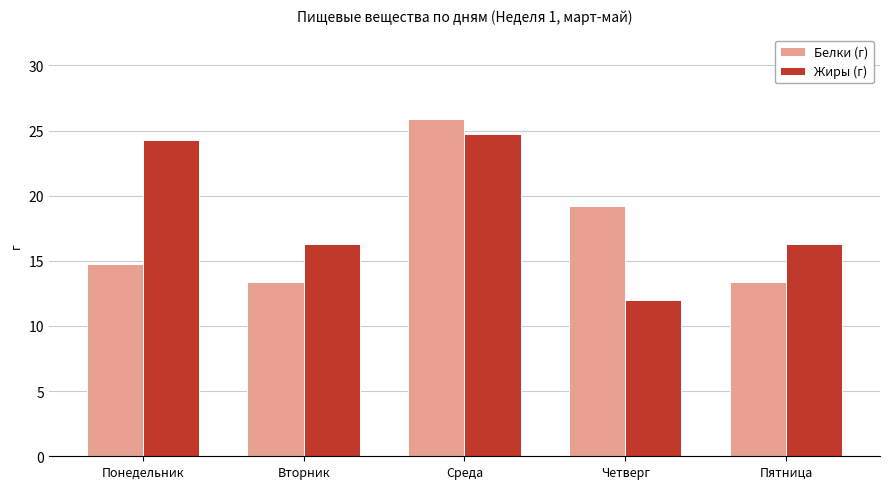

The Белки (г) series shows 21.2 at Понедельник. True or false?

False